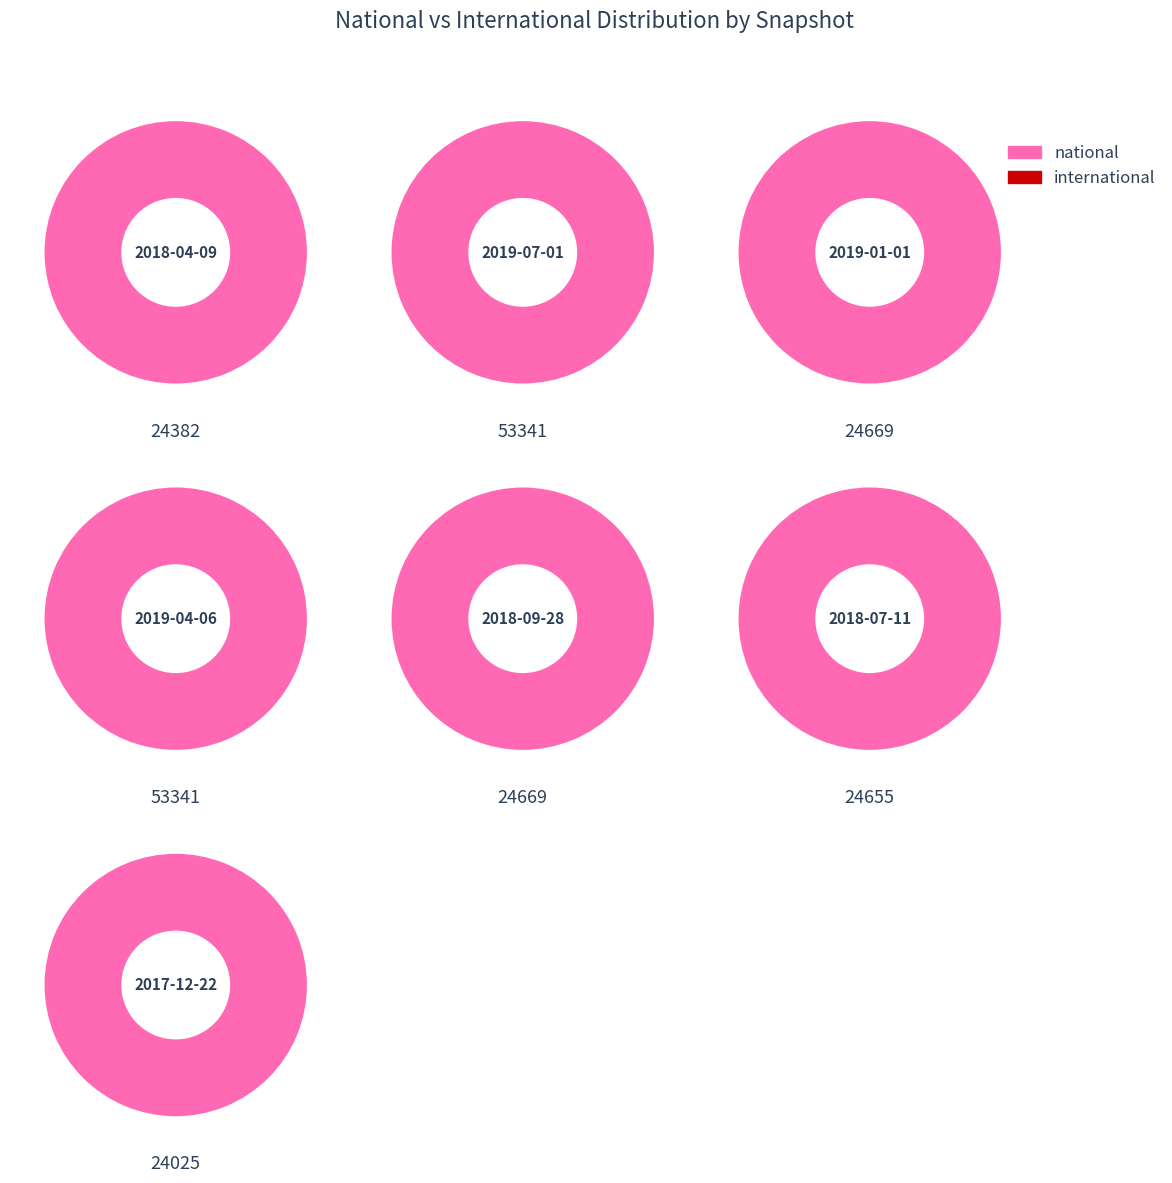

How many segments does this pie chart have?

7